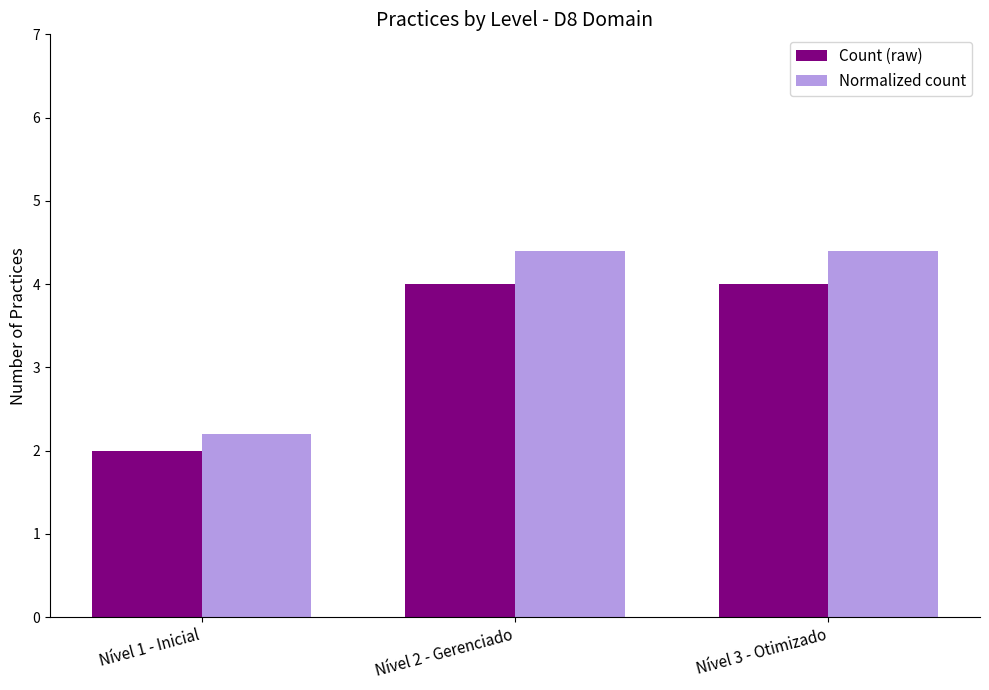

What is the label of the 3rd bar from the right?

Nível 1 - Inicial